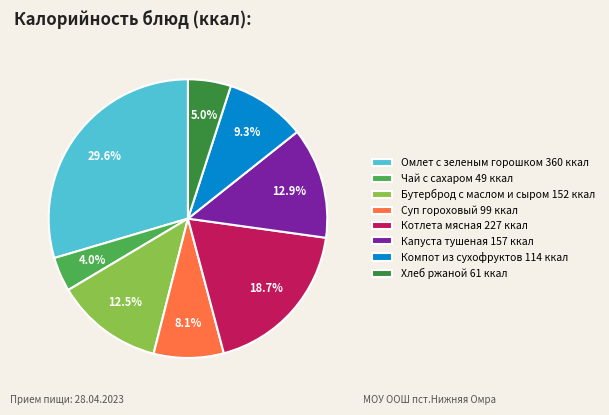

The Компот из сухофруктов slice represents 4% of the pie. True or false?

False